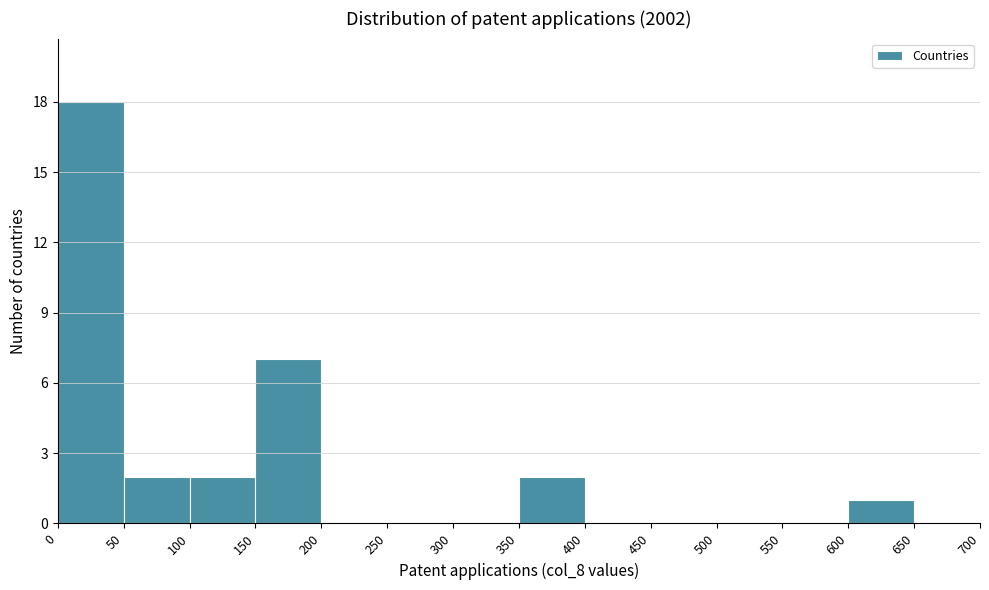

Reading left to right, transcribe this chart: for each bar, give the range it covers on the x-axis and its height. The values are not printed on the chart, so give them approximately, as read against the axis.

0 to 50: 18
50 to 100: 2
100 to 150: 2
150 to 200: 7
200 to 250: 0
250 to 300: 0
300 to 350: 0
350 to 400: 2
400 to 450: 0
450 to 500: 0
500 to 550: 0
550 to 600: 0
600 to 650: 1
650 to 700: 0